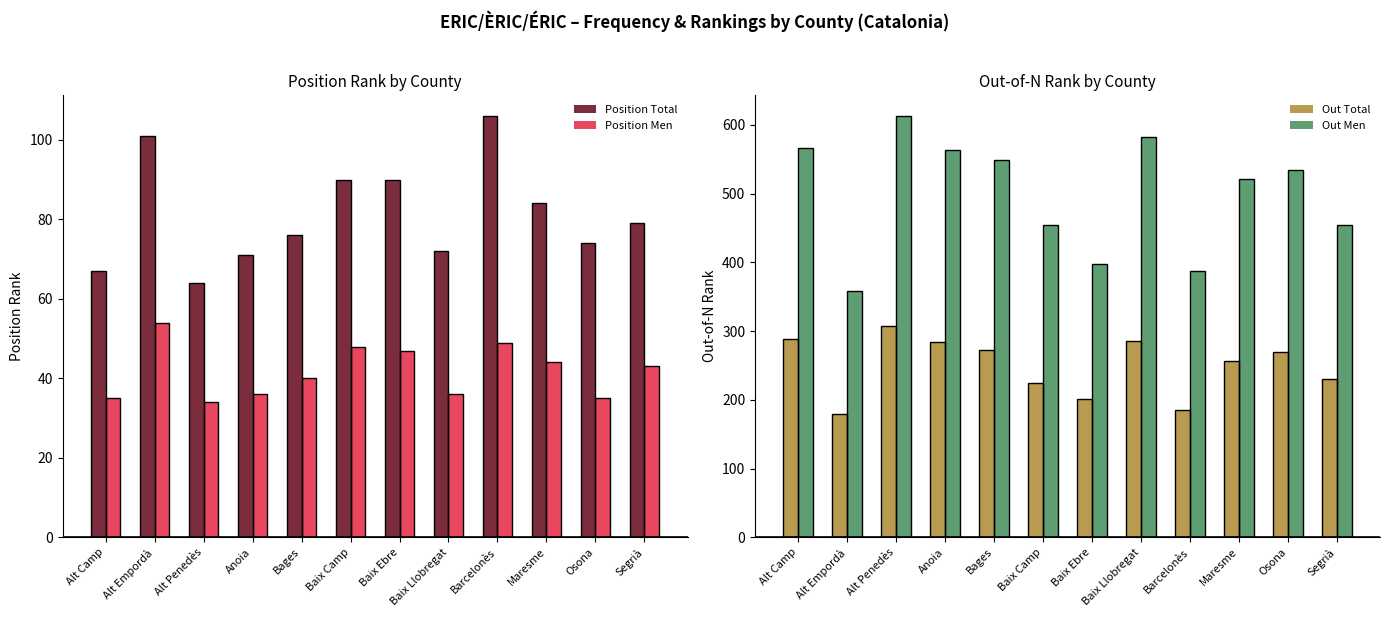

How many values in the Position Total series exceed 79?

5